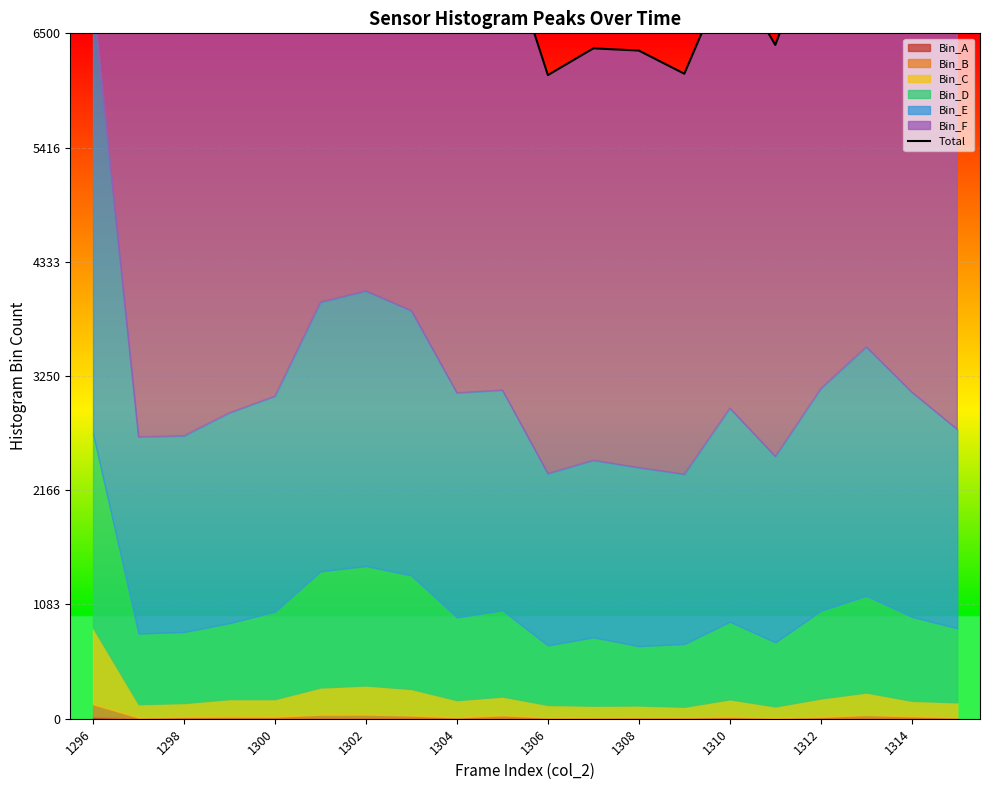

What is the average value?

7553.5